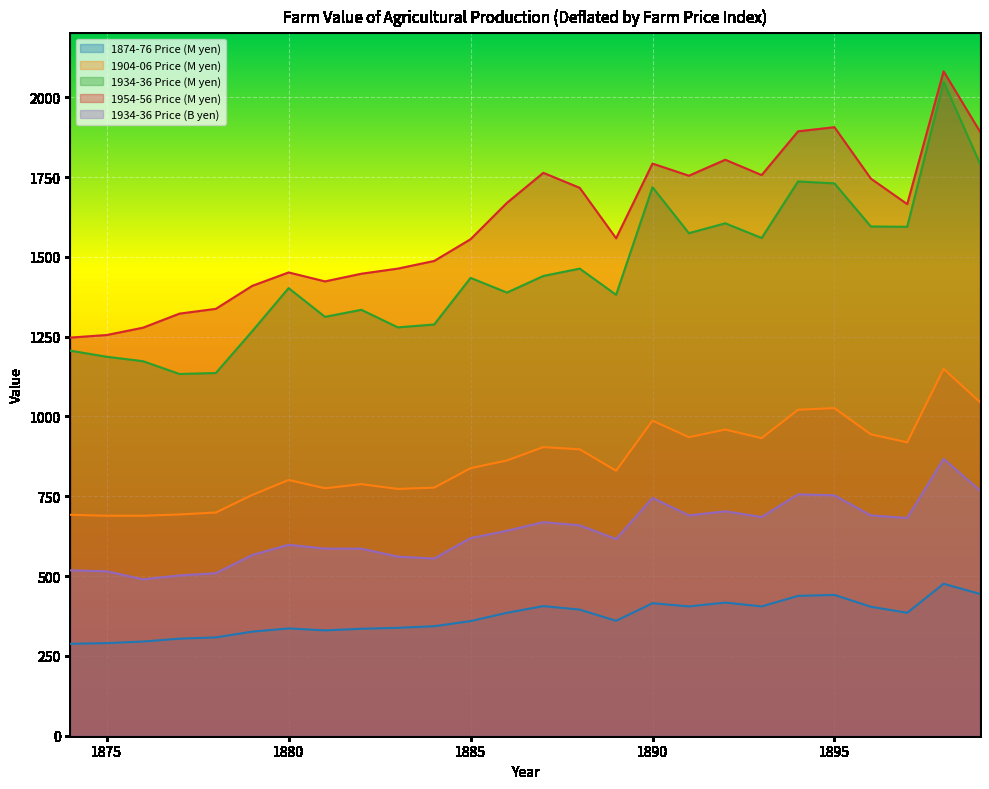

Count the number of data series in this chart.

5